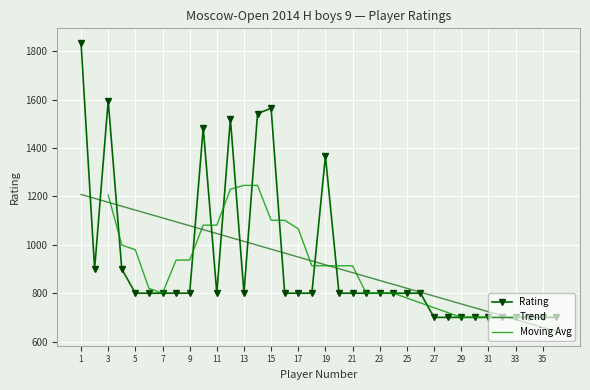

Between 12 and 35, which is larger?

12